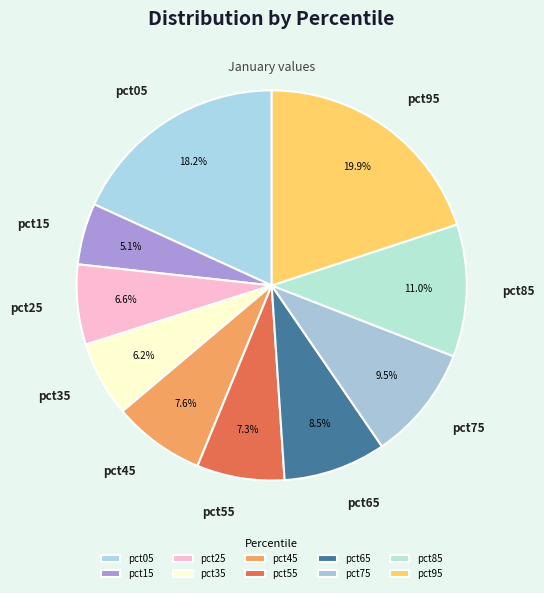

Rank the categories by value from lowest to highest.

pct15, pct35, pct25, pct55, pct45, pct65, pct75, pct85, pct05, pct95